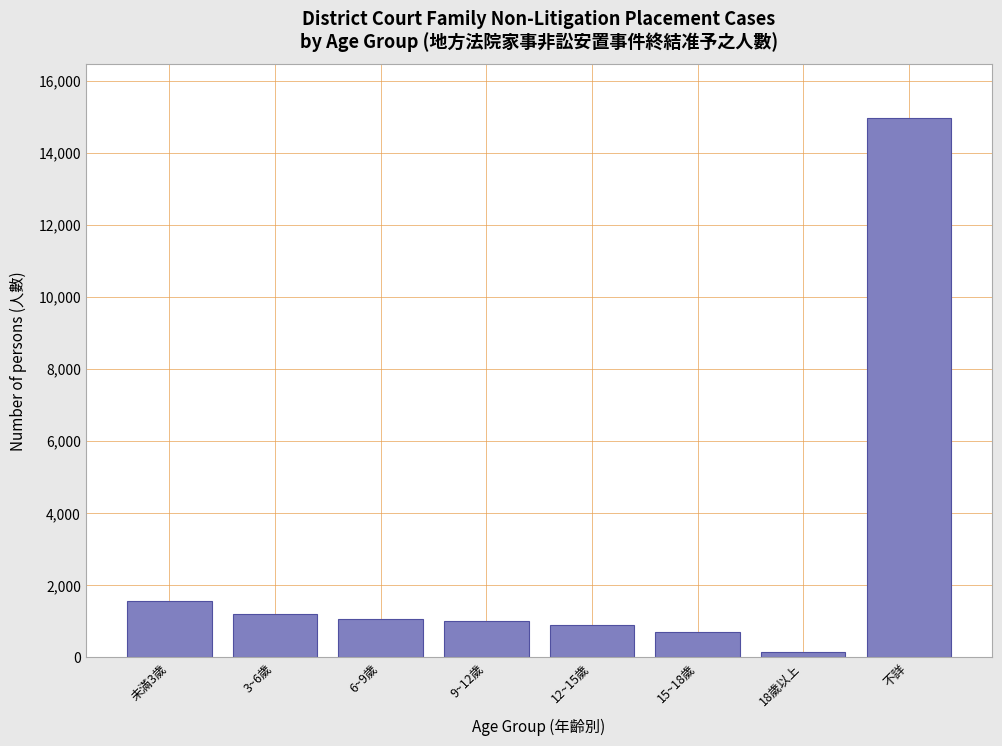

The value at 12~15歲 is 881. True or false?

True